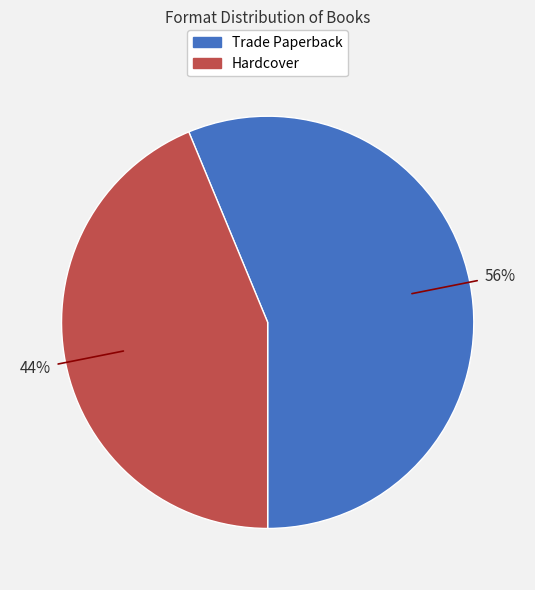

What percentage is the Trade Paperback slice, to the nearest percent?

56%